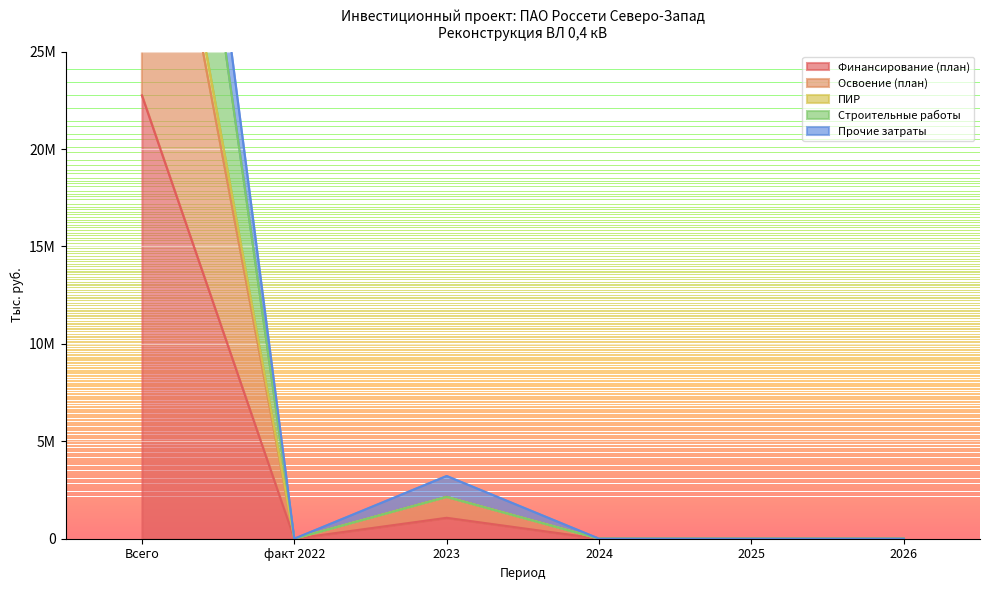

Where is the first local minimum for Освоение (план)?

факт 2022